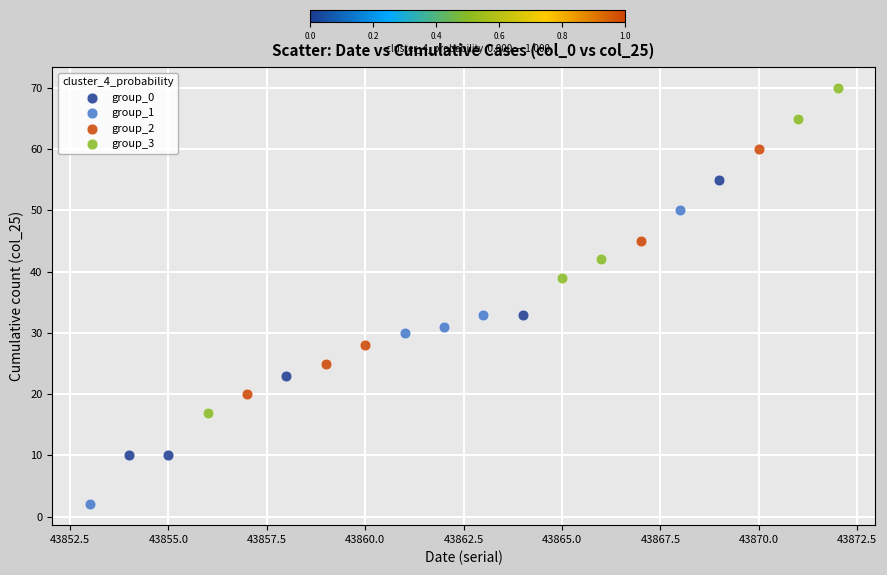

Which series contains the lowest Y value?

group_1